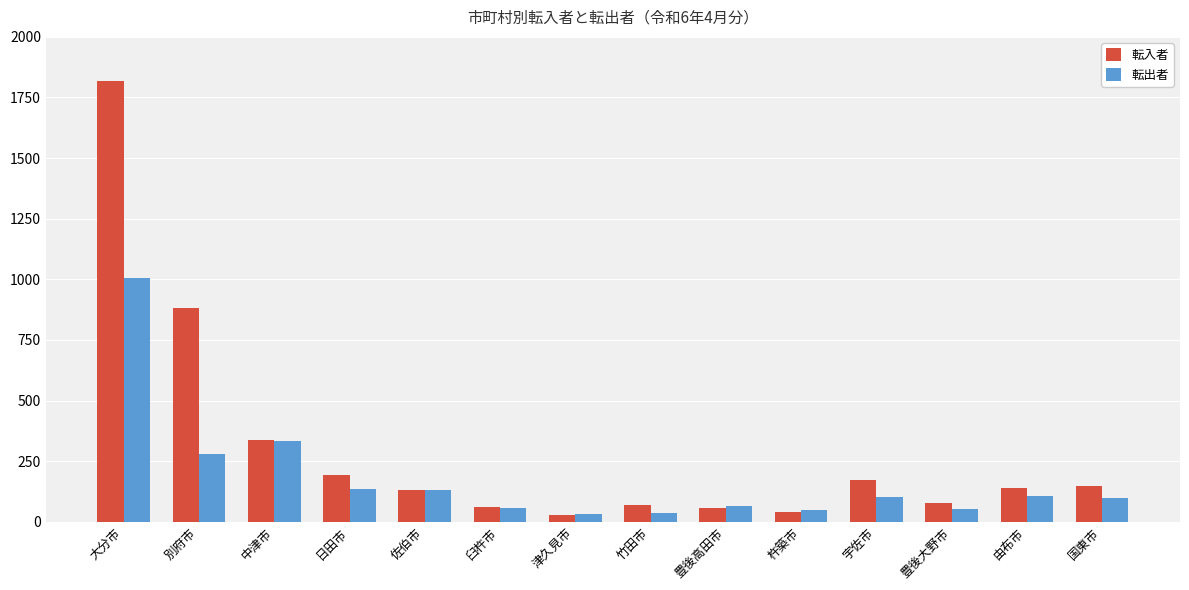

Which series has the largest range (max minus min)?

転入者